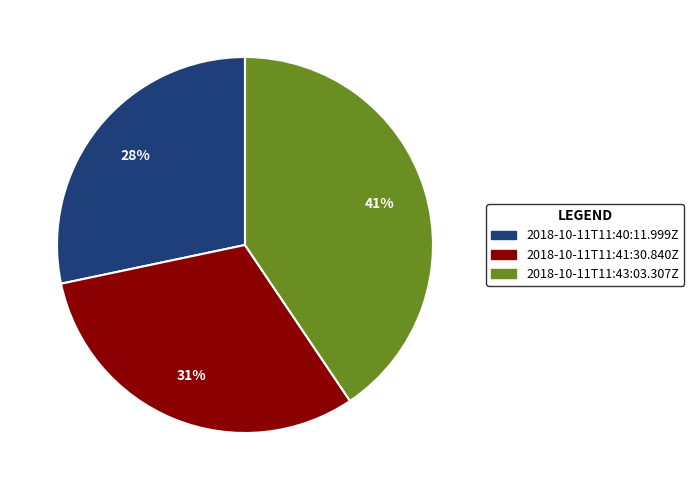

To the nearest percent, what percentage of the pie is 2018-10-11T11:40:11.999Z?

28%